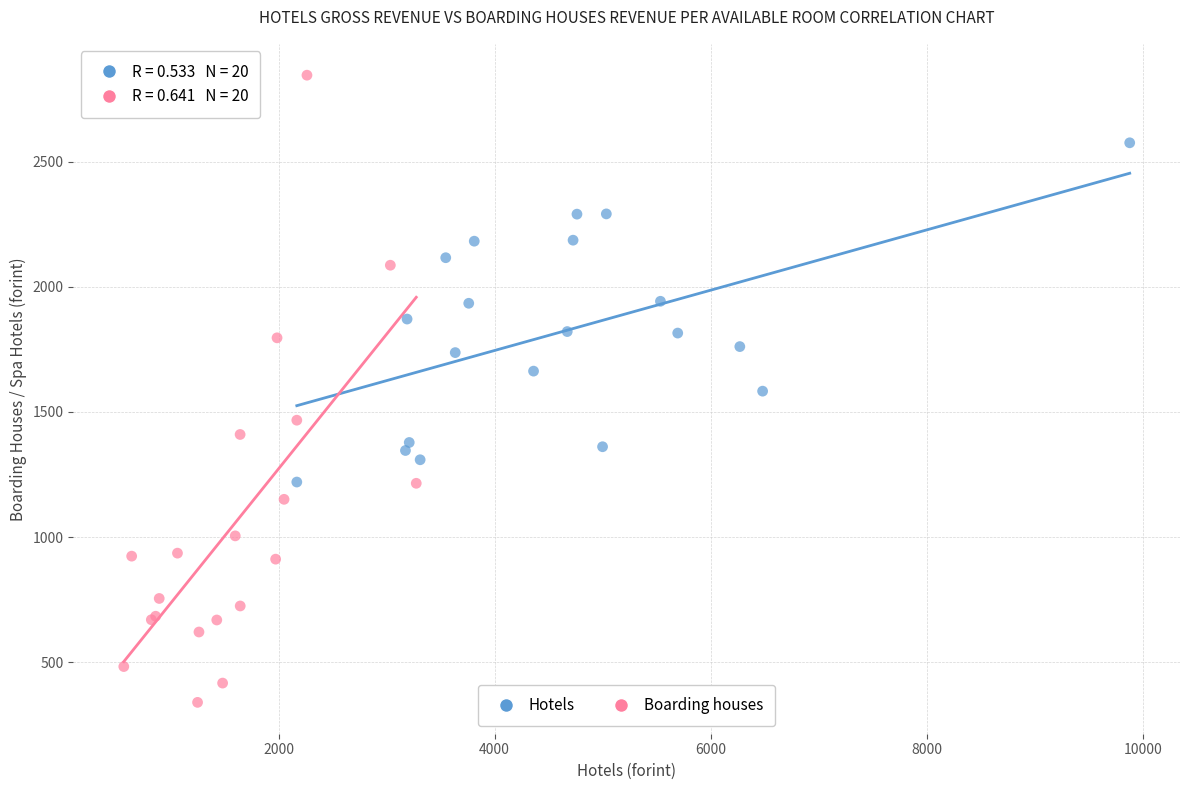

Which series reaches the minimum Y coordinate?

Boarding houses